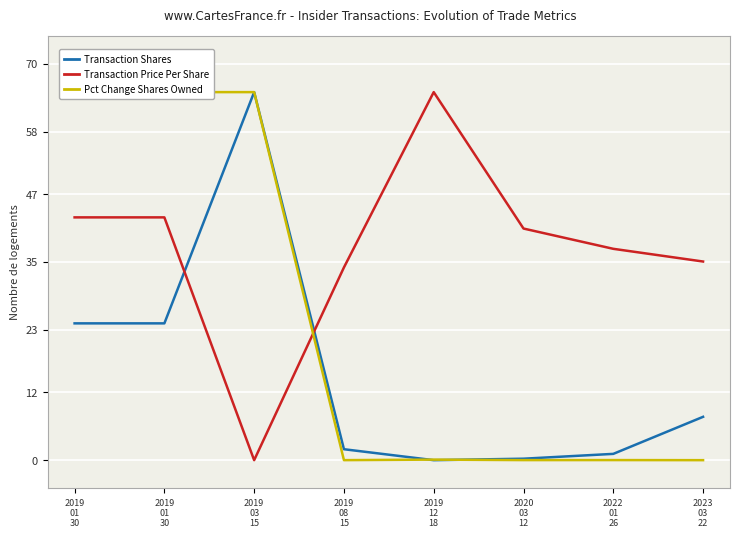

Where is the first local maximum for Transaction Price Per Share?

2019
12
18